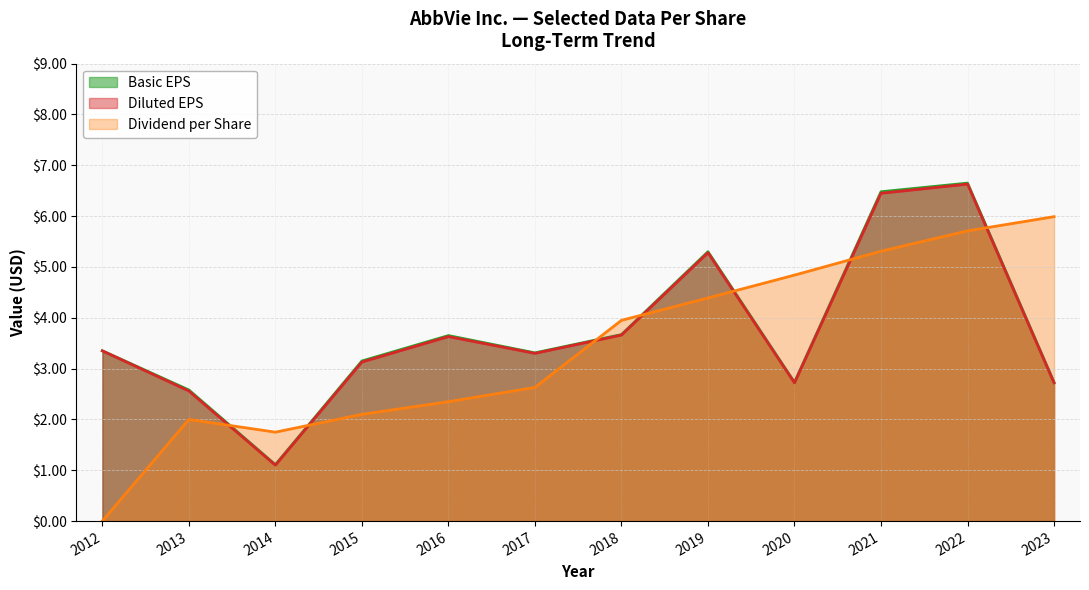

At which category is the sum across all series the highest?

2022